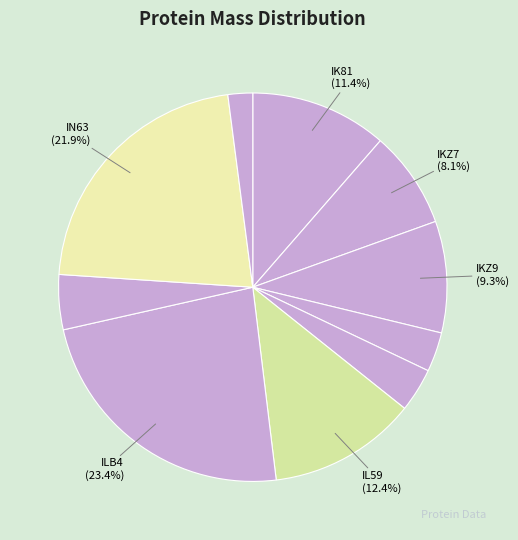

What is the largest slice in the pie chart?

tr|A0A0A8ILB4